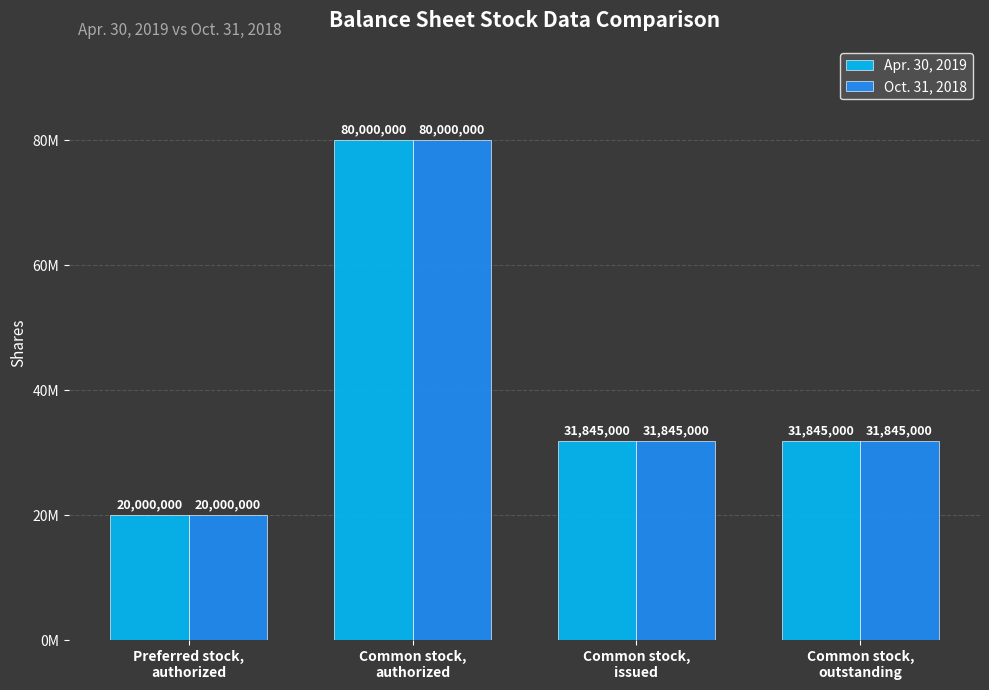

Between Common stock,
issued and Common stock,
authorized, which is larger?

Common stock,
authorized